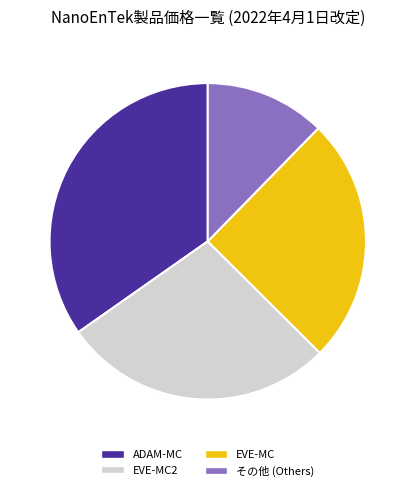

What is the ratio of the value at ADAM-MC to the value at EVE-MC?

1.4